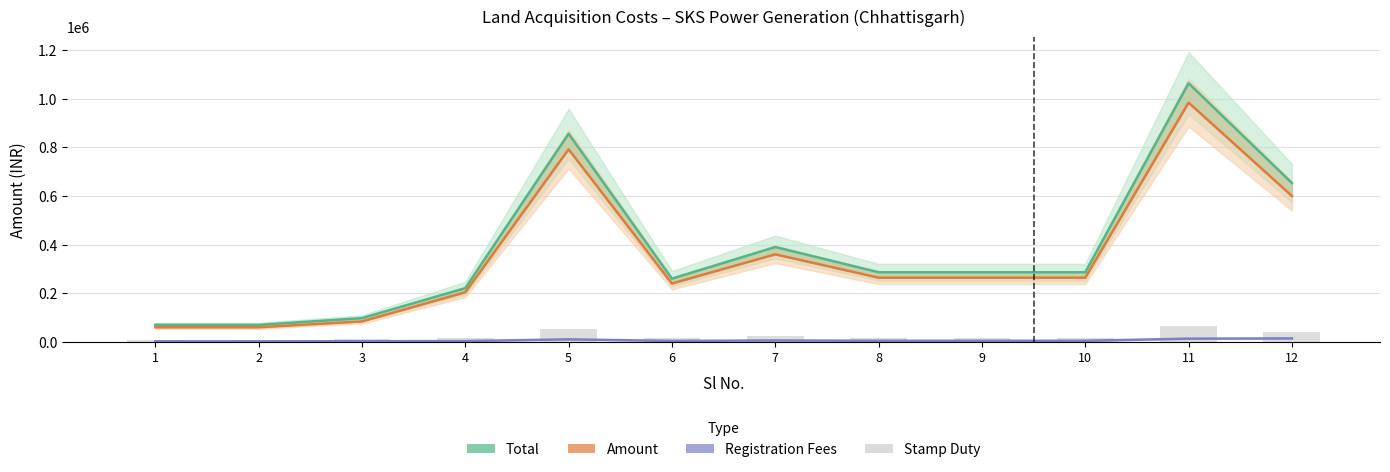

How many series are shown in this chart?

4